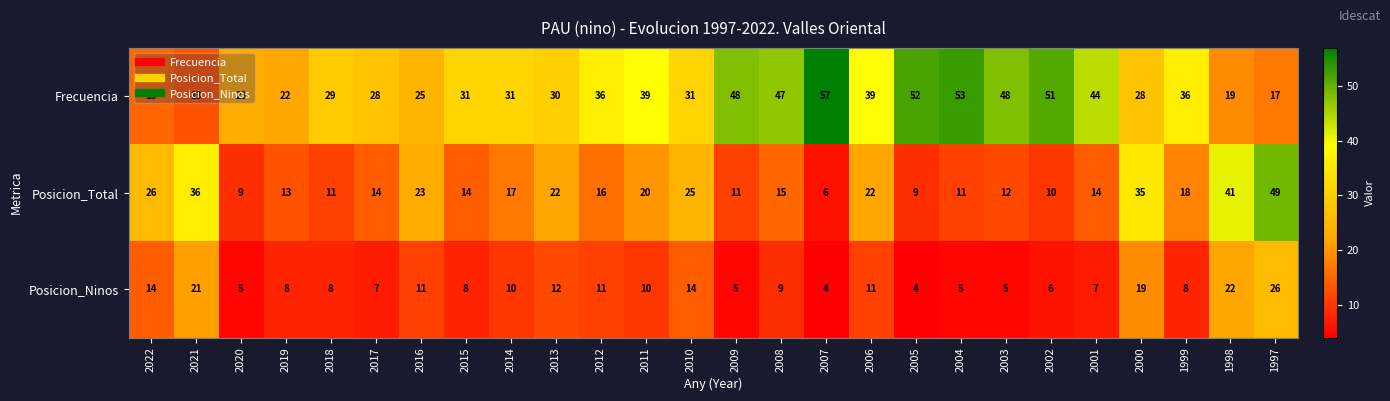

The value of Posicion_Total at 2021 is 47. True or false?

False